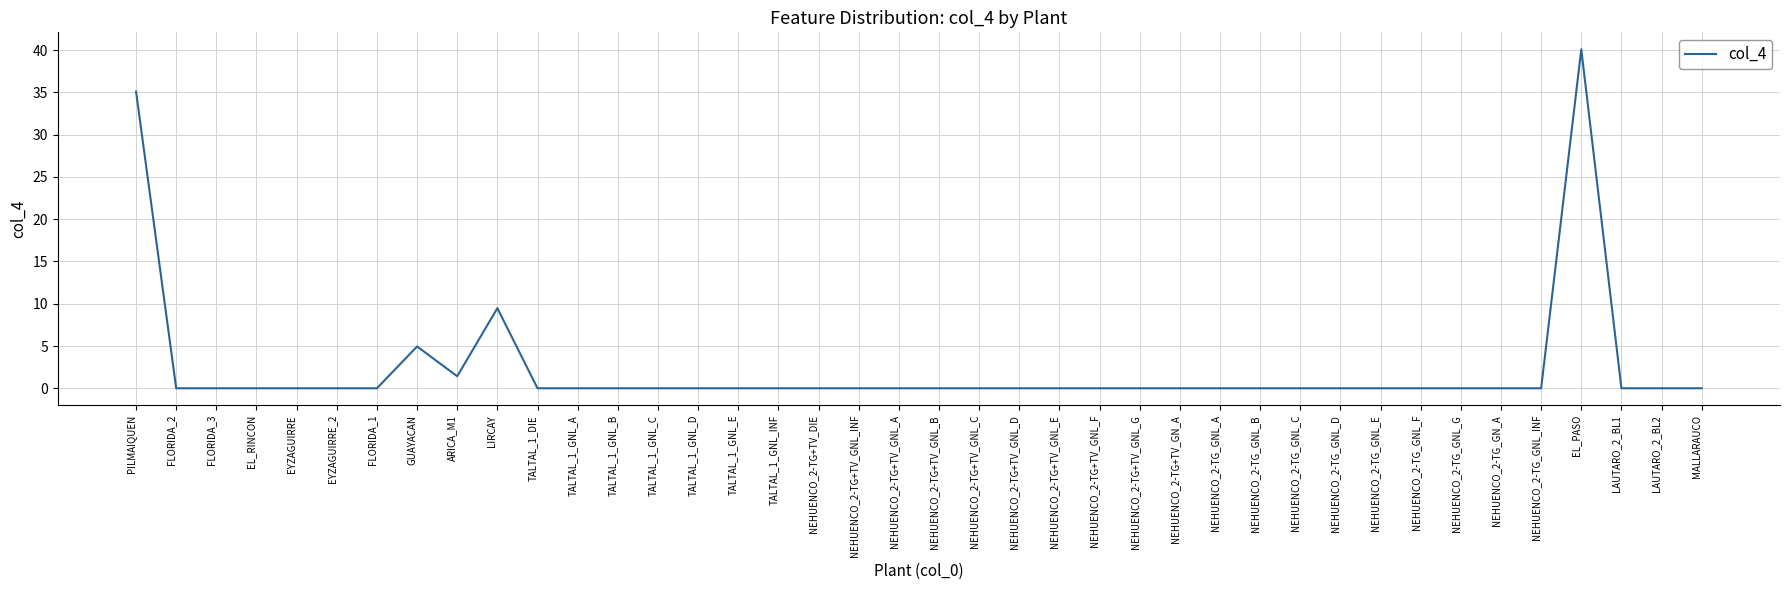

What is the change in value from NEHUENCO_2-TG+TV_GN_A to EL_PASO?

+40.1